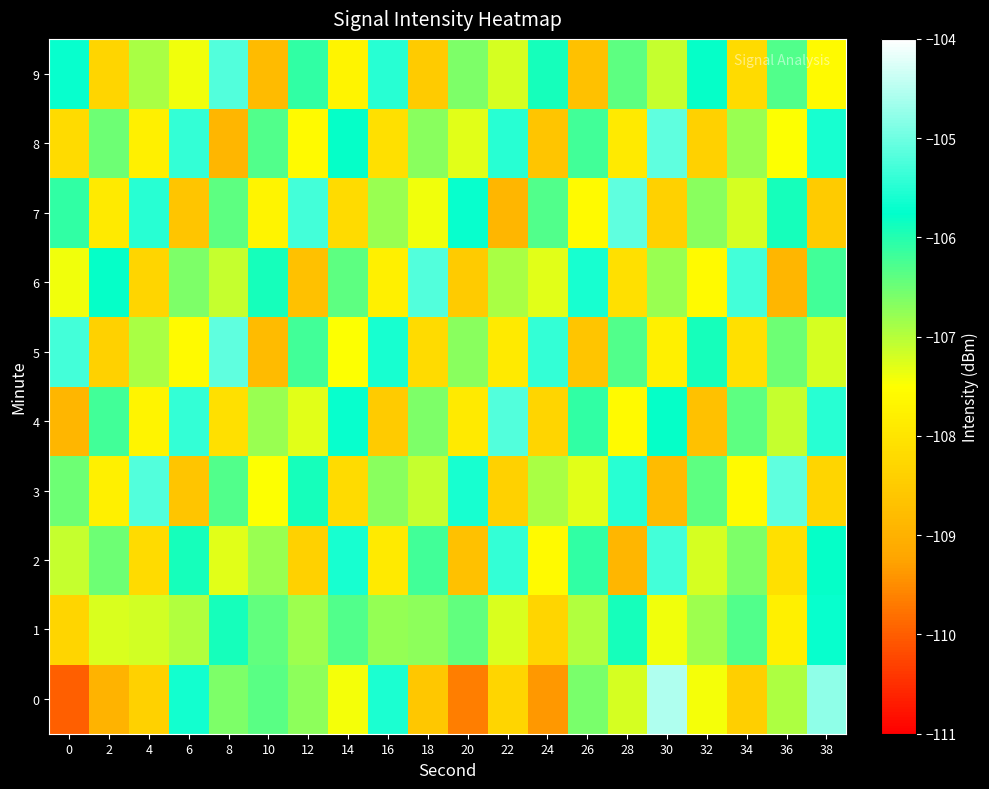

At how many categories does at least one series exceed -109?

20